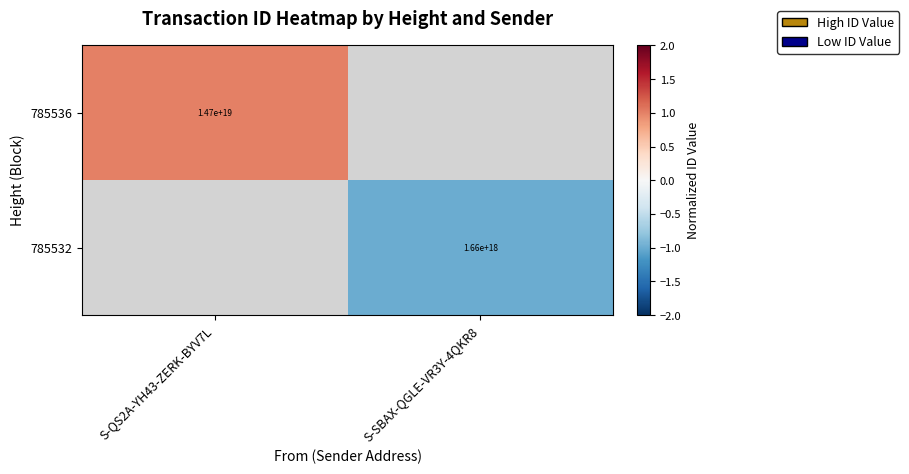

Count the number of categories in the chart.

2